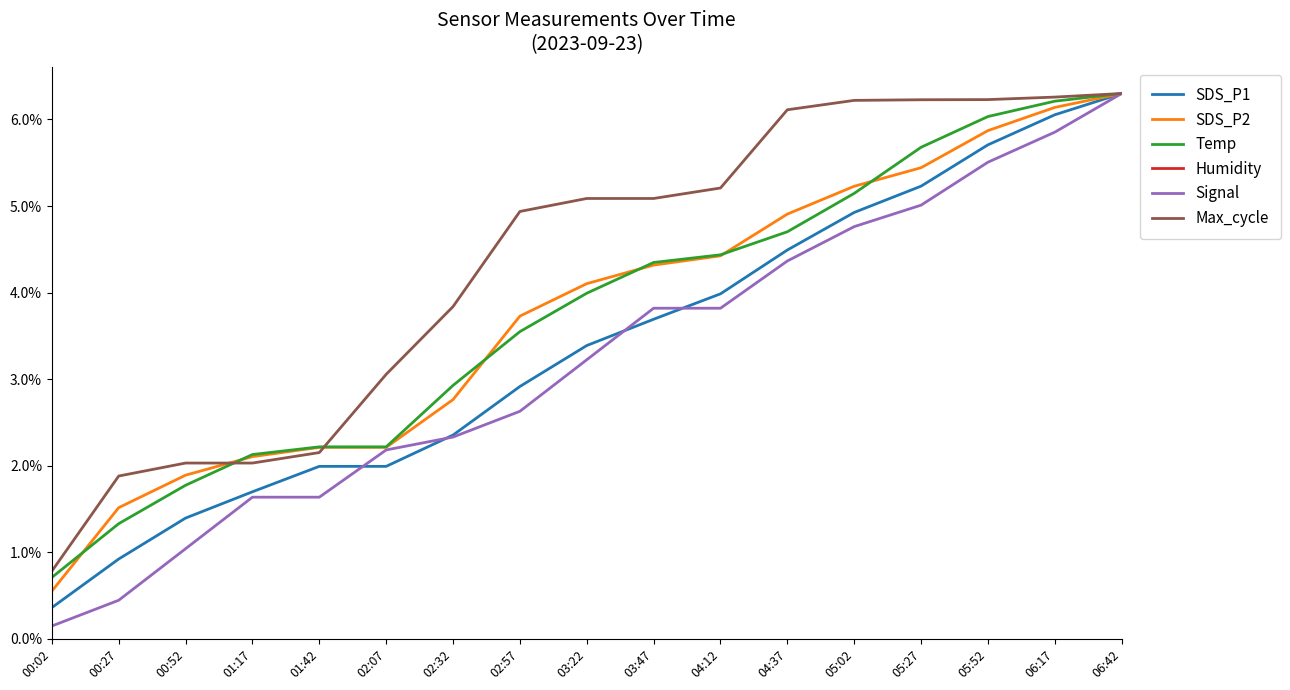

True or false: Signal and Temp intersect in this chart.

False